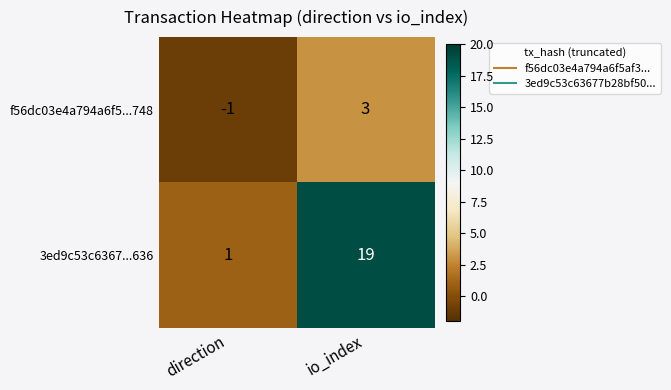

Which series changed the most between direction and io_index?

3ed9c53c6367...636